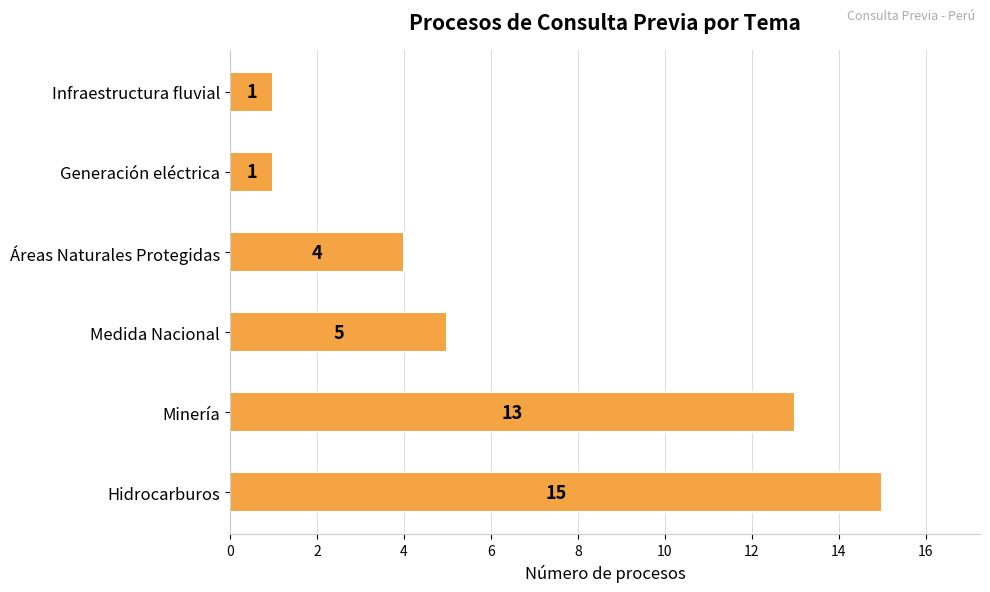

What is the minimum value shown in the chart?

1